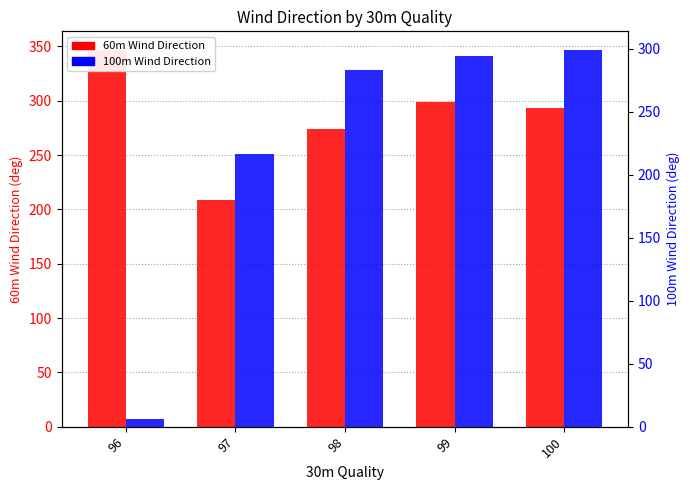

Is it true that 100m Wind Direction equals 6.3 at 96?

True